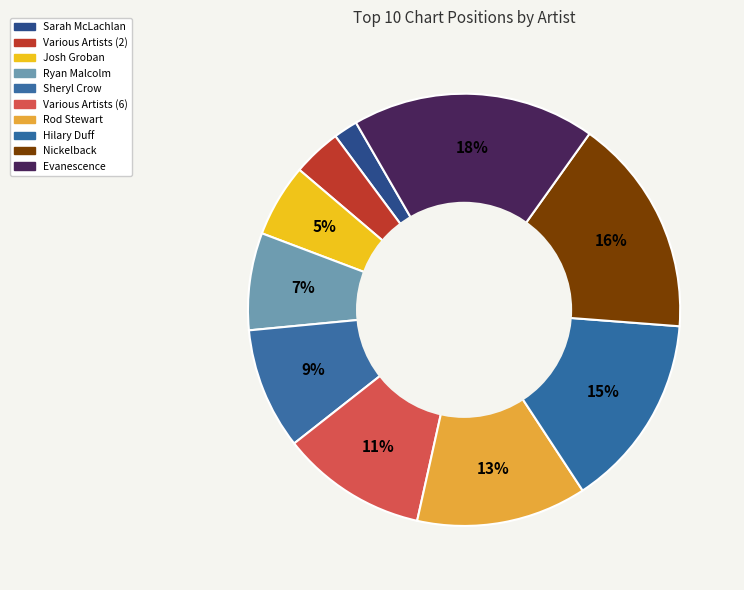

How many slices are in this pie chart?

10